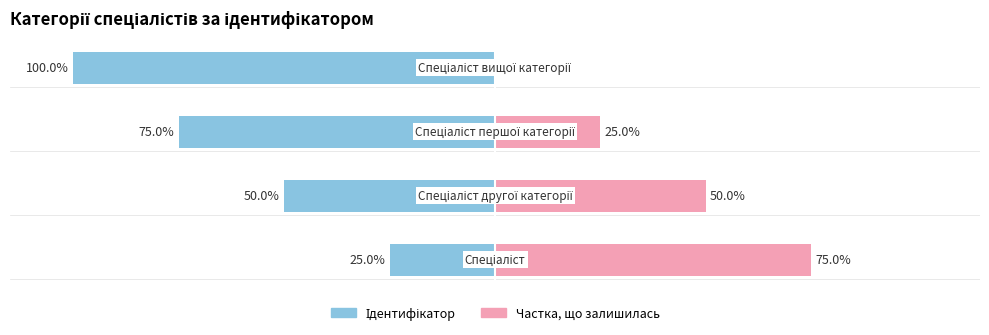

True or false: the data shows 1 at Спеціаліст другої категорії.

False